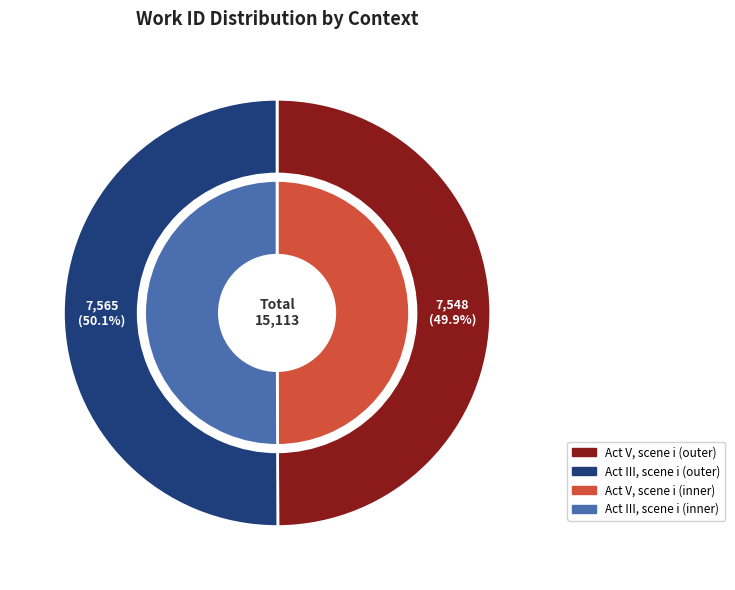

What is the largest slice in the pie chart?

Act III, scene i